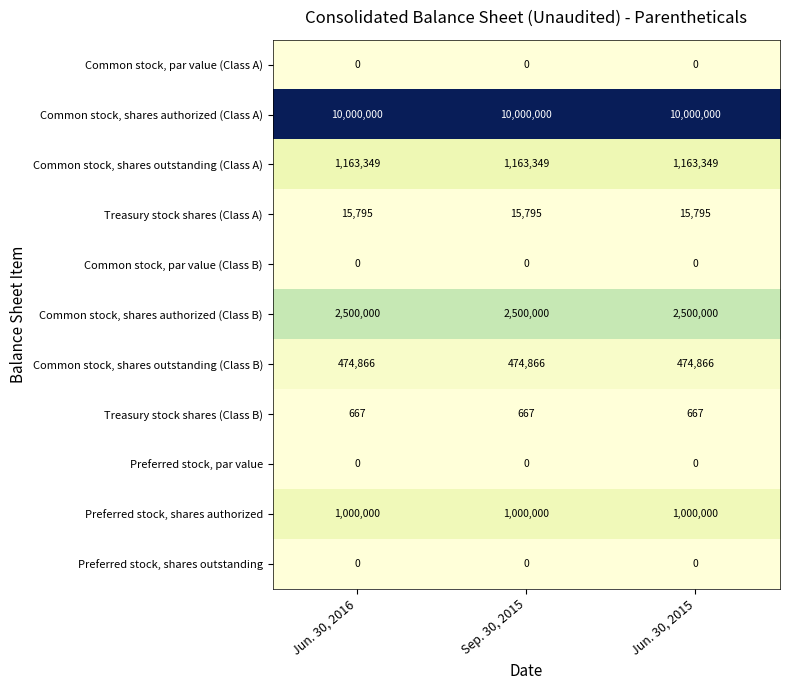

What is the difference between the highest and lowest values at Jun. 30, 2016?

10000000